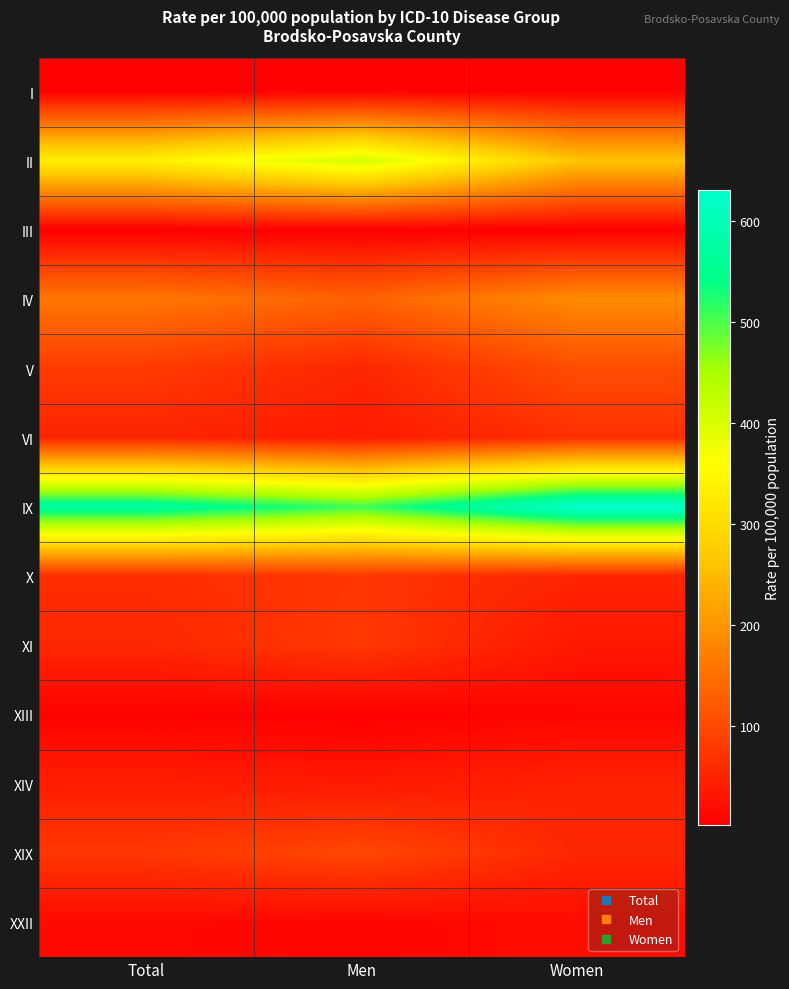

Reading right to left, extract all data points from this chart.

I: Women=3.1	Men=6.4	Total=4.7
II: Women=261.8	Men=408.2	Total=334.0
III: Women=1.5	Men=1.6	Total=1.6
IV: Women=187.5	Men=132.3	Total=160.3
V: Women=103.8	Men=54.2	Total=79.4
VI: Women=65.1	Men=38.3	Total=51.9
IX: Women=630.6	Men=507.0	Total=569.7
X: Women=51.1	Men=73.3	Total=62.1
XI: Women=34.1	Men=76.5	Total=55.0
XIII: Women=10.8	Men=1.6	Total=6.3
XIV: Women=48.0	Men=36.7	Total=42.4
XIX: Women=54.2	Men=97.3	Total=75.4
XXII: Women=20.1	Men=9.6	Total=14.9